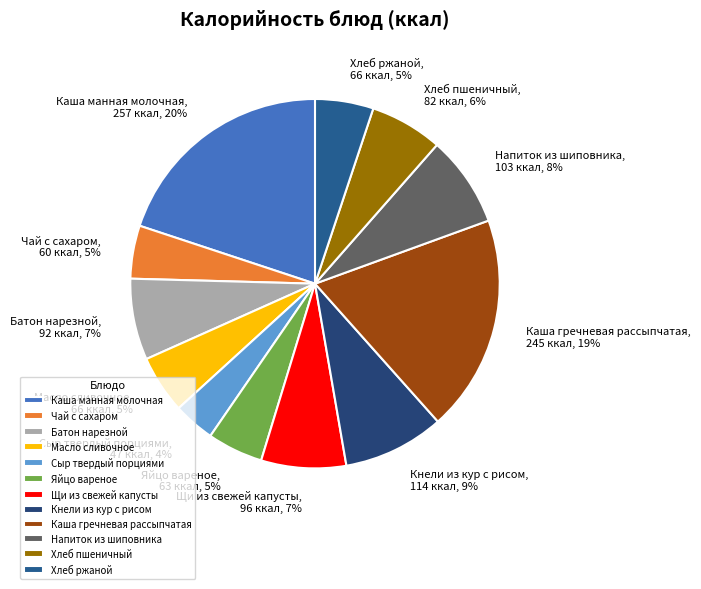

To the nearest percent, what is the difference between the Каша гречневая рассыпчатая and Хлеб ржаной slice percentages?

14%